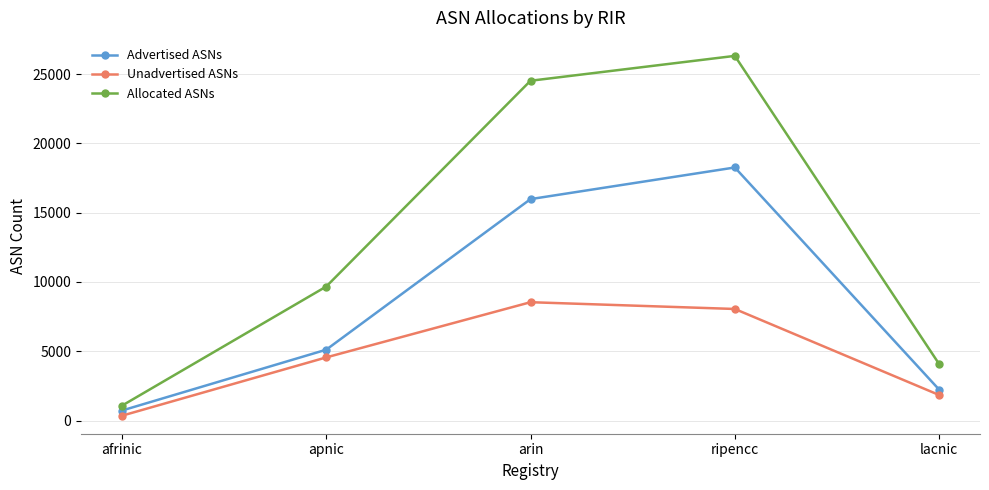

Reading left to right, extract all data points from this chart.

Advertised ASNs: 723	5112	15977	18259	2233
Unadvertised ASNs: 349	4556	8539	8051	1844
Allocated ASNs: 1072	9668	24516	26310	4077